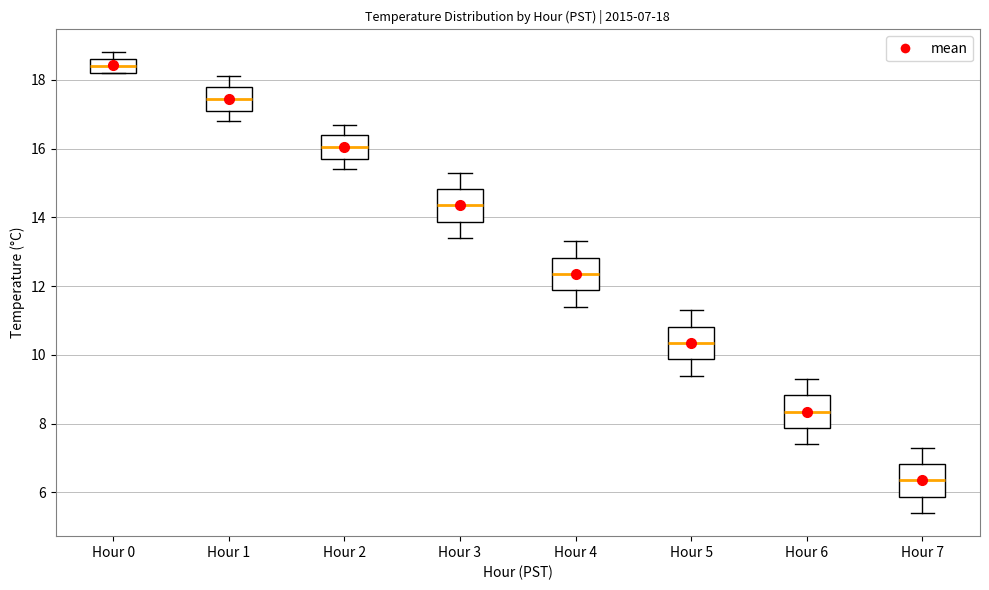

Which box has the lowest median line?

Hour 7